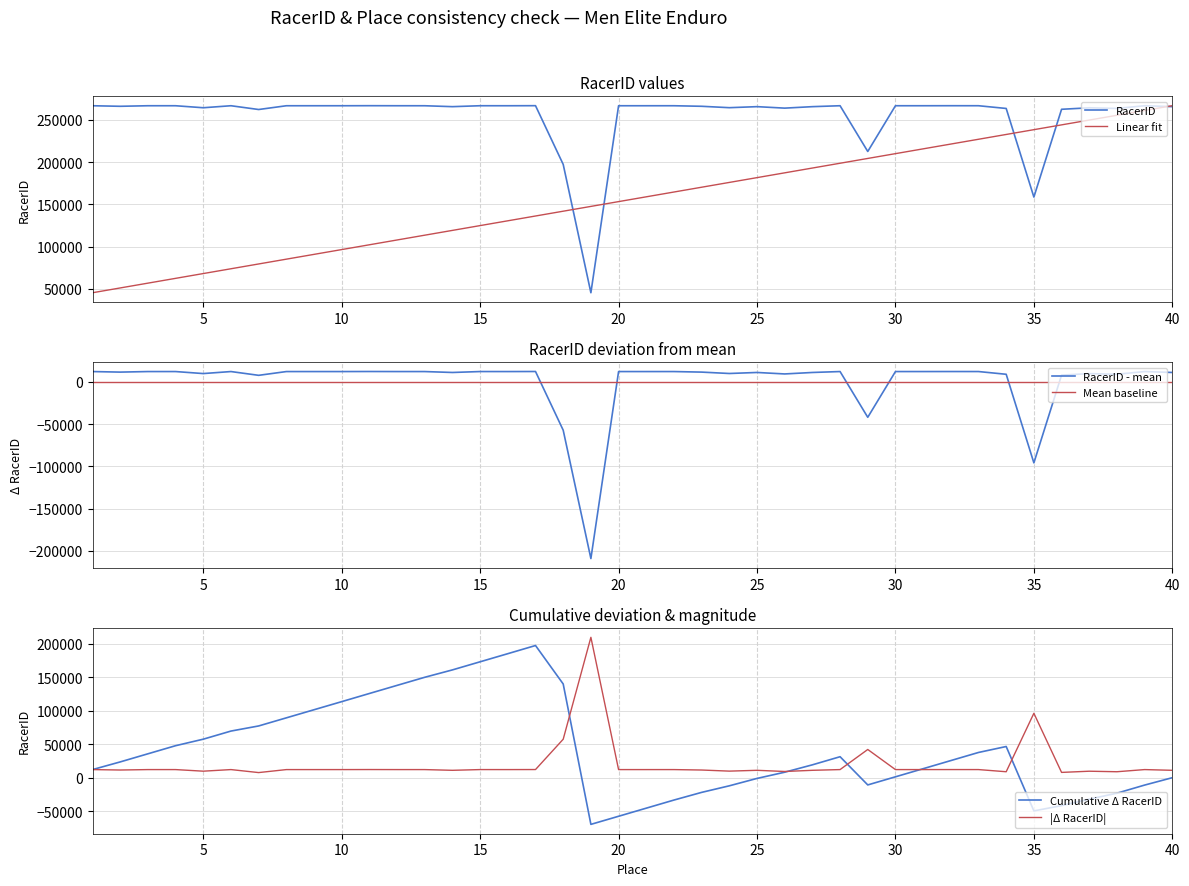

How many lines are shown in the chart?

2